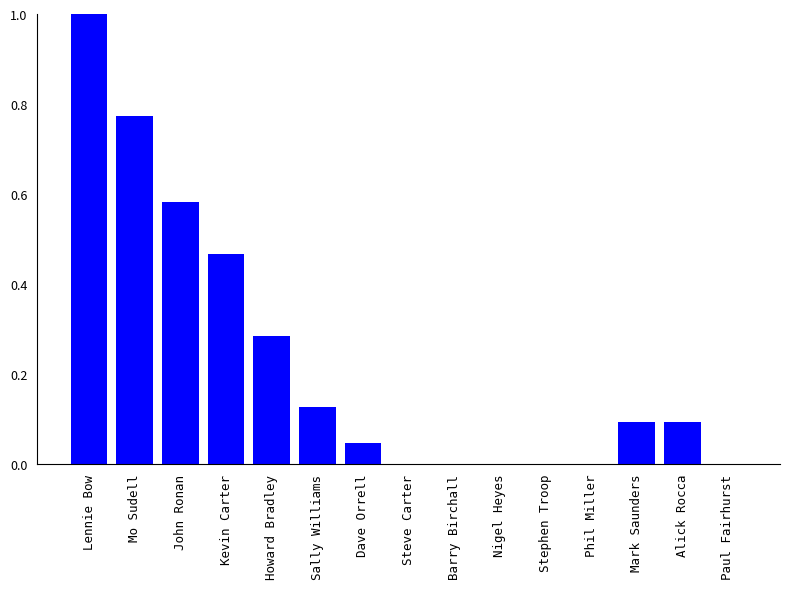

The chart shows a value of -0.5 at Phil Miller. True or false?

False